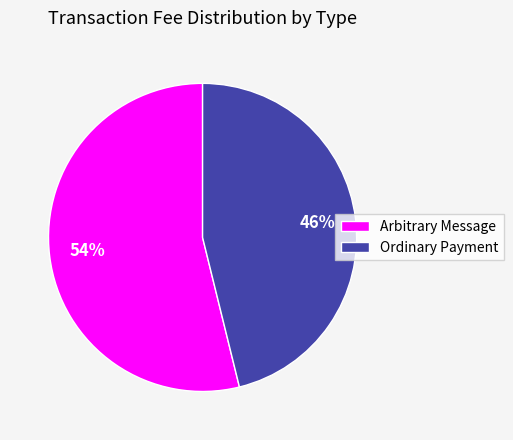

Combined, do Ordinary Payment and Arbitrary Message account for over 50%?

Yes